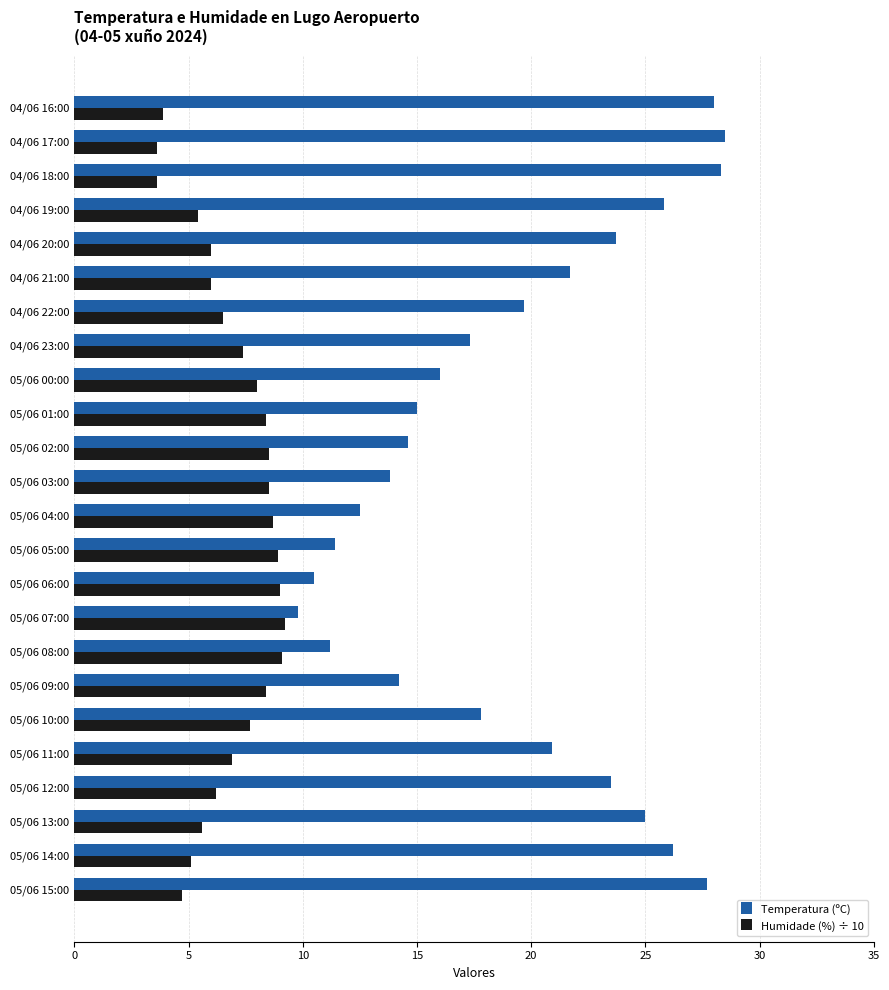

Is the value of Temperatura (ºC) at 05/06 04:00 greater than the value of Humidade (%) ÷ 10 at 05/06 00:00?

Yes